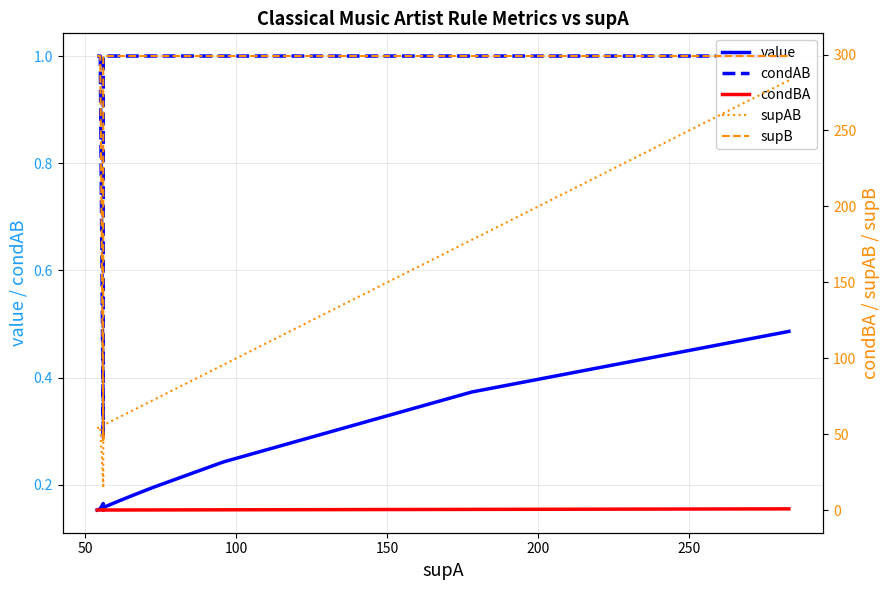

How many lines are shown in the chart?

5